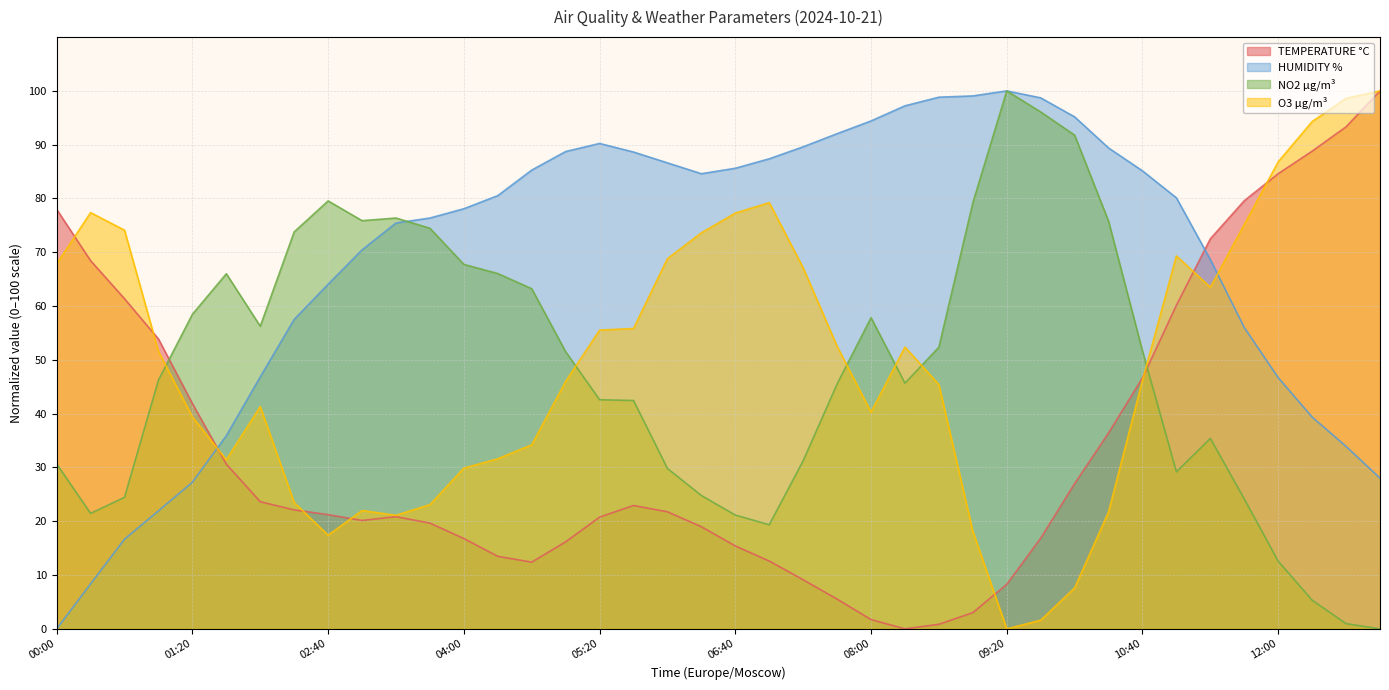

What are all the series names shown in the legend?

TEMPERATURE °C, HUMIDITY %, NO2 µg/m³, O3 µg/m³